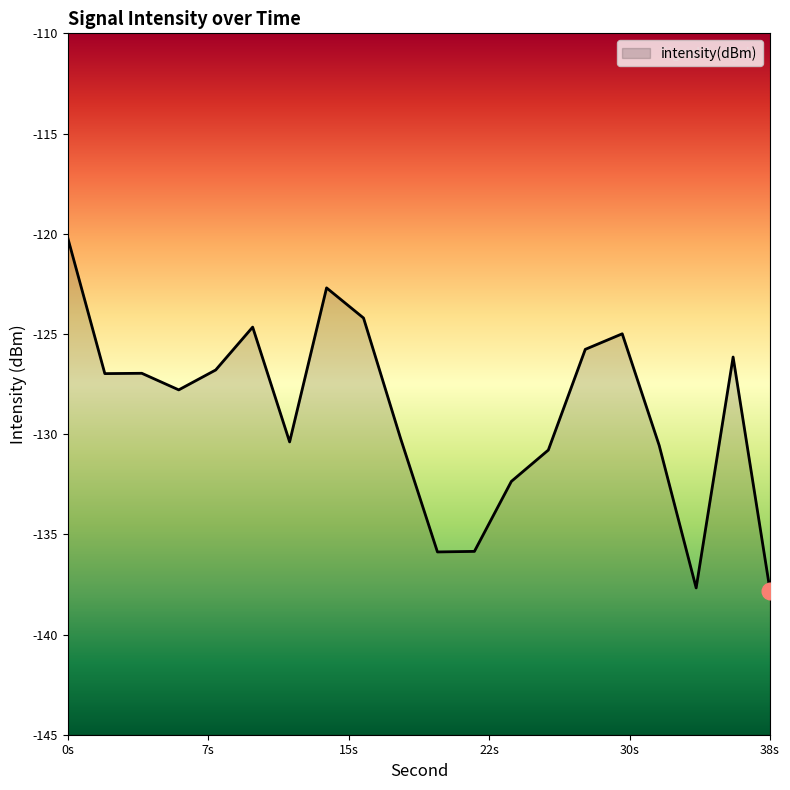

Between 6 and 28, which is larger?

28